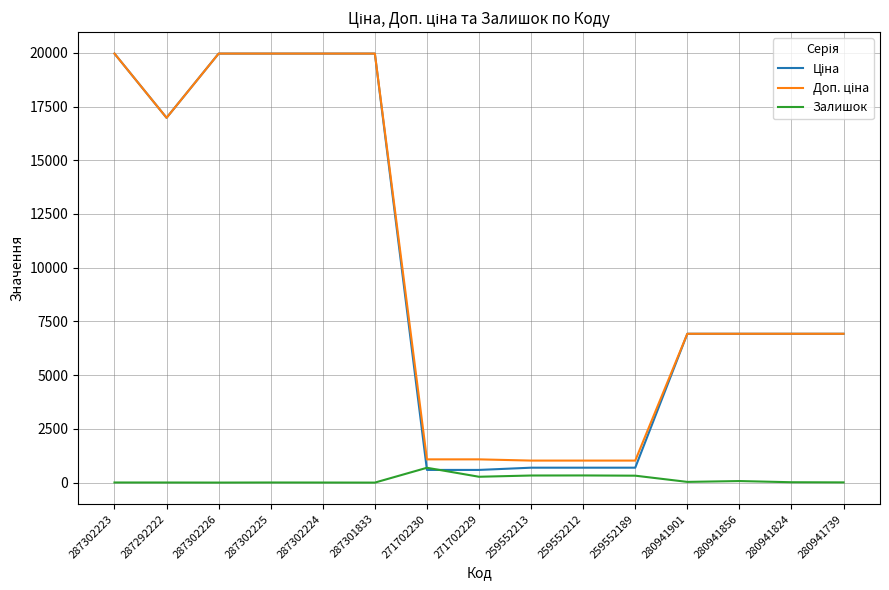

What is the sum of all Доп. ціна values?

149737.0